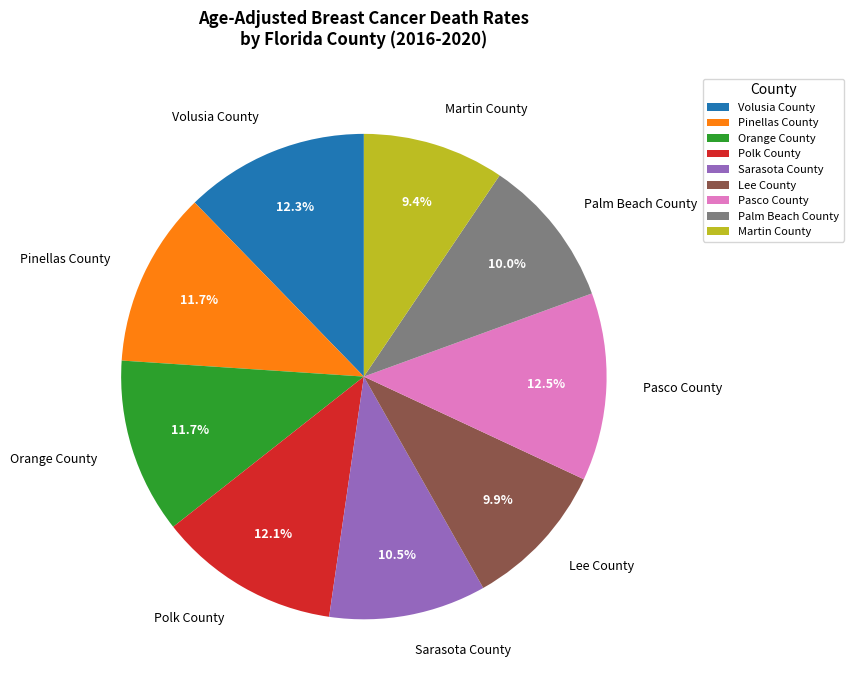

Does Sarasota County account for over 50% of the chart?

No